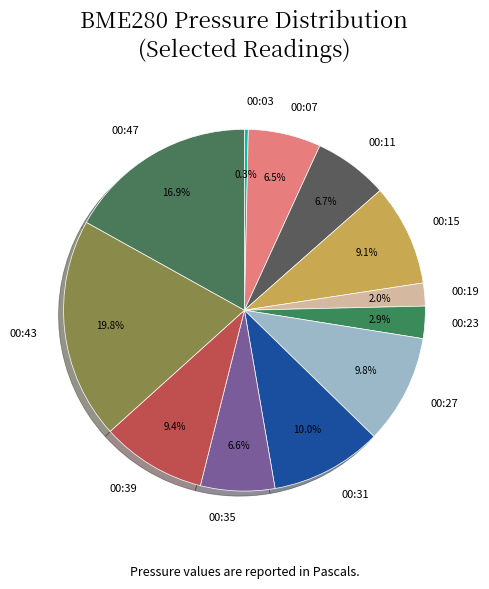

Is there a majority slice in this chart?

No